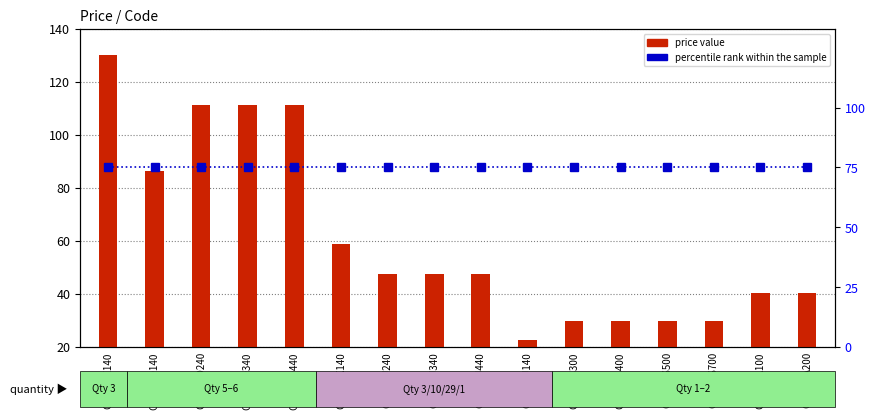

What is the minimum value shown in the chart?

22.5